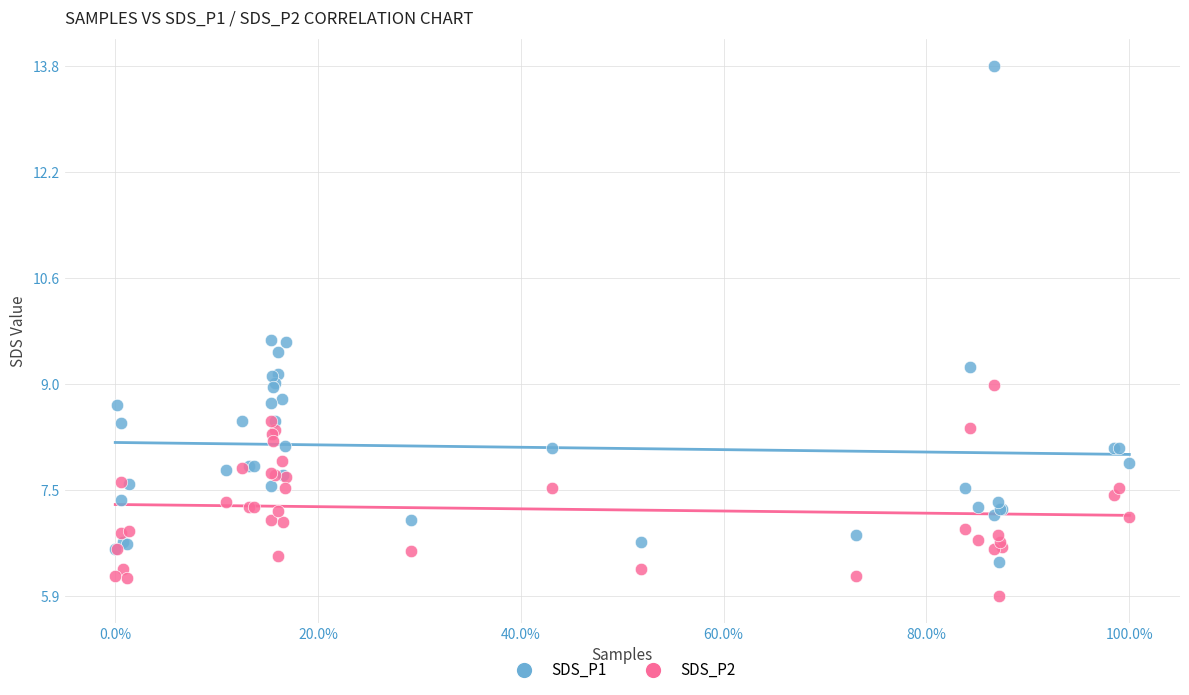

Which series contains the highest Y value?

SDS_P1